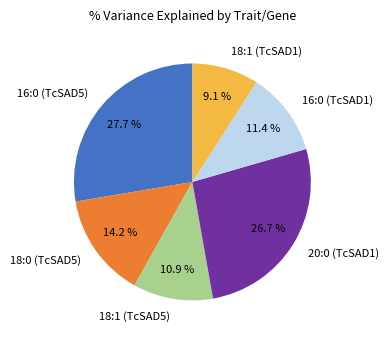

The 18:0 (TcSAD5) slice represents 14% of the pie. True or false?

True